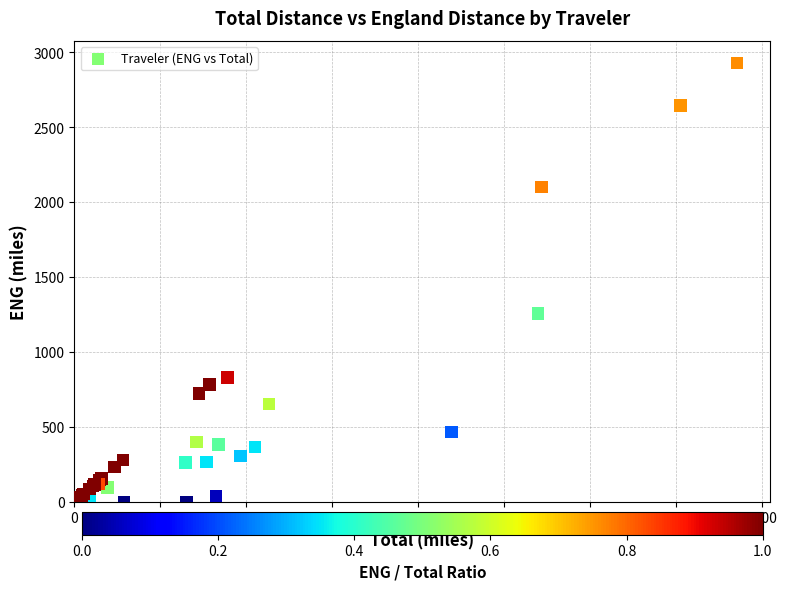

What Y value in the scatter plot is closest to 1464?

1259.4